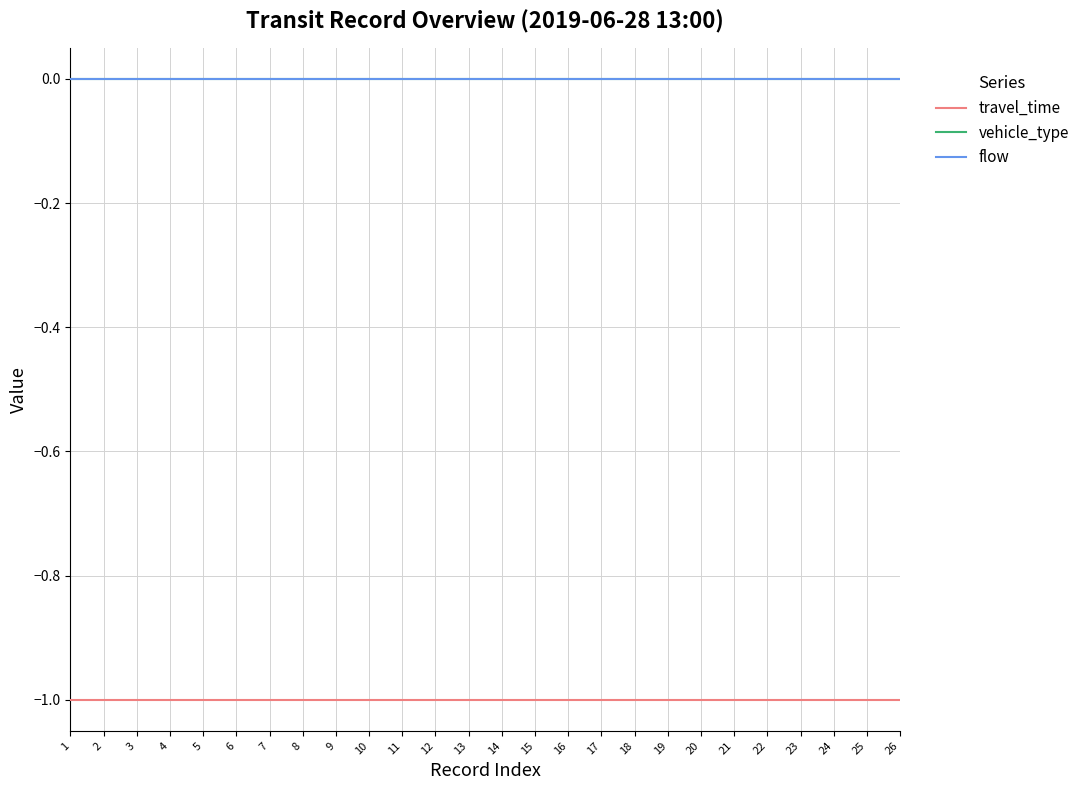

At which category is the sum across all series the highest?

1